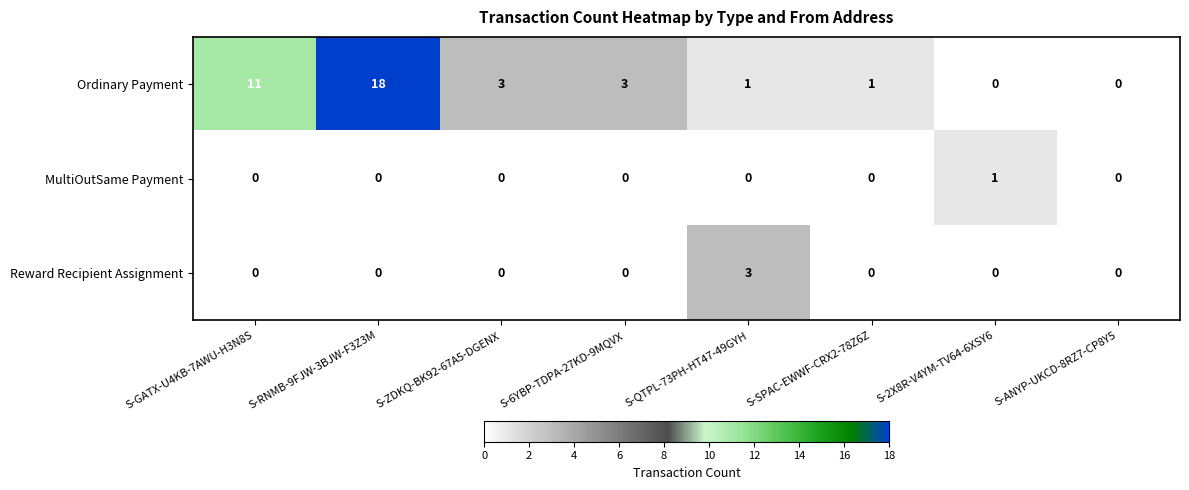

True or false: Ordinary Payment has a value of 8 at S-ANYP-UKCD-8RZ7-CP8Y5.

False